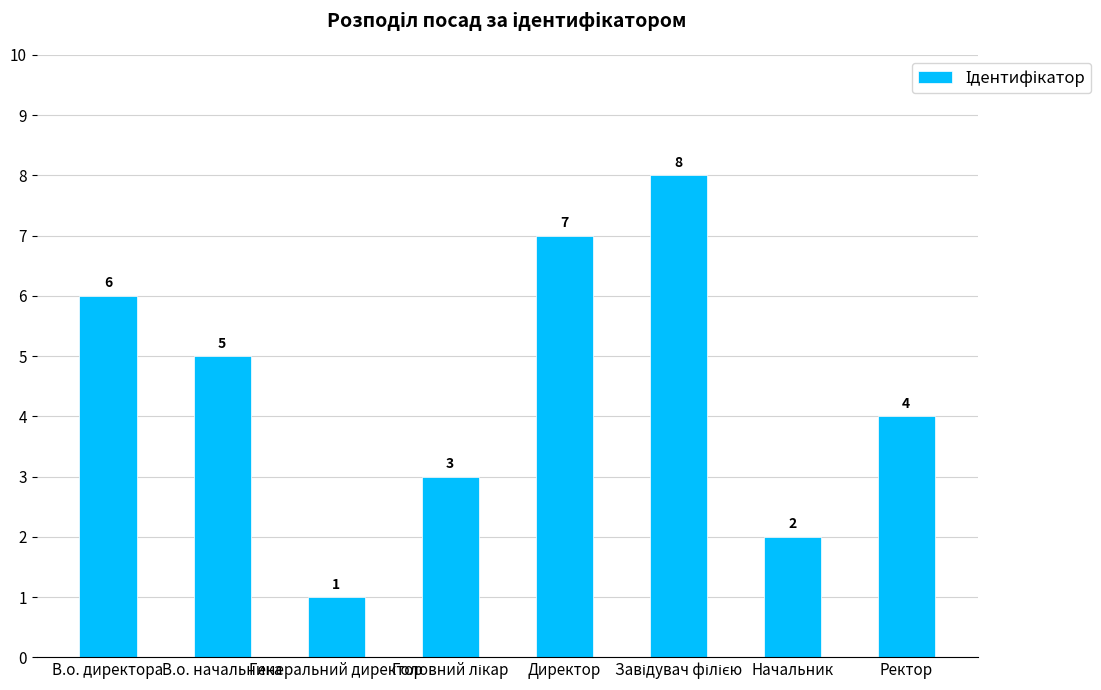

What is the difference between the maximum and second lowest values?

6